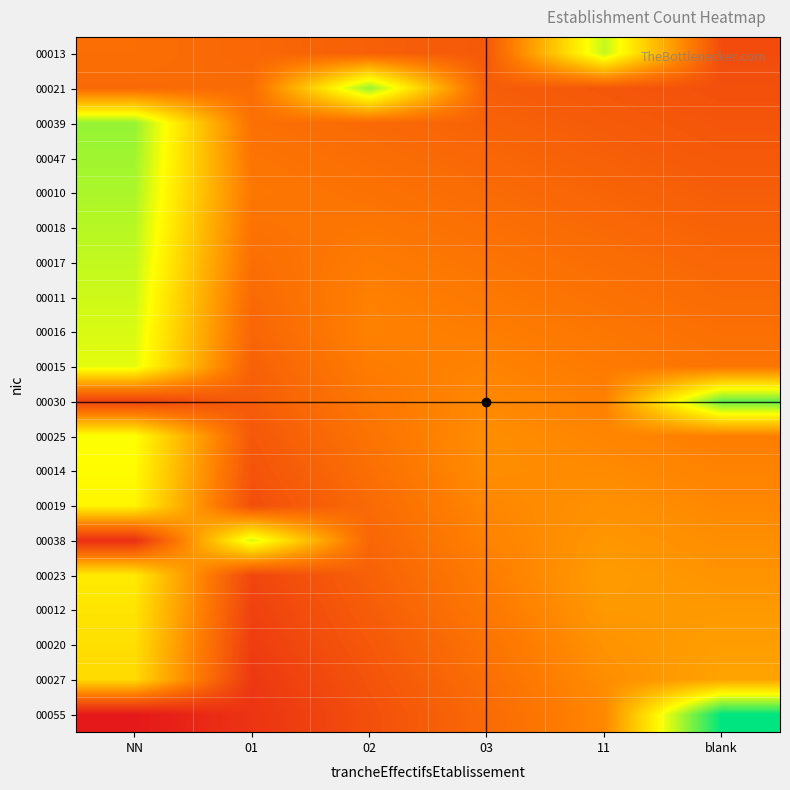

Which category has the lowest value across all series?

NN